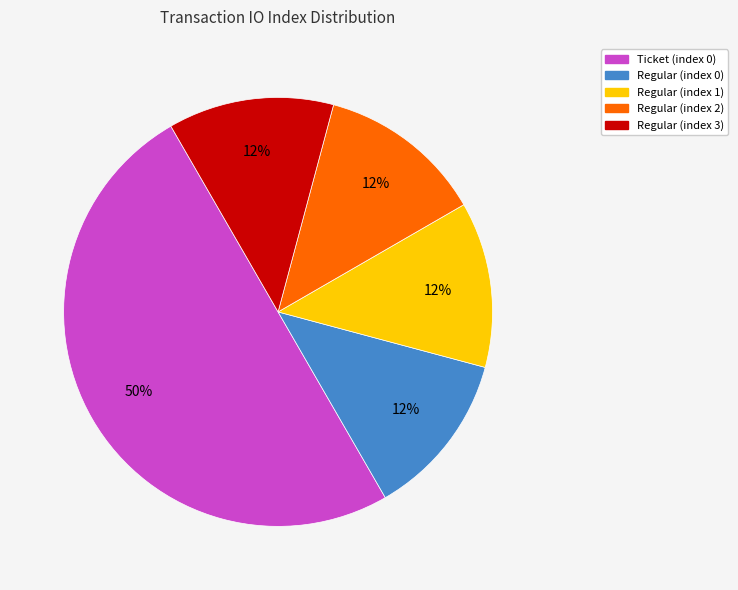

To the nearest percent, what is the average slice percentage?

20%